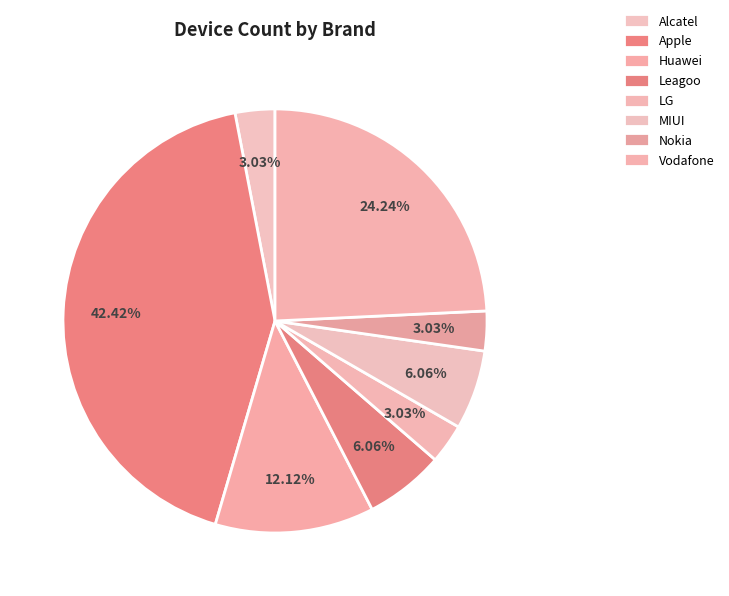

How many slices are in this pie chart?

8